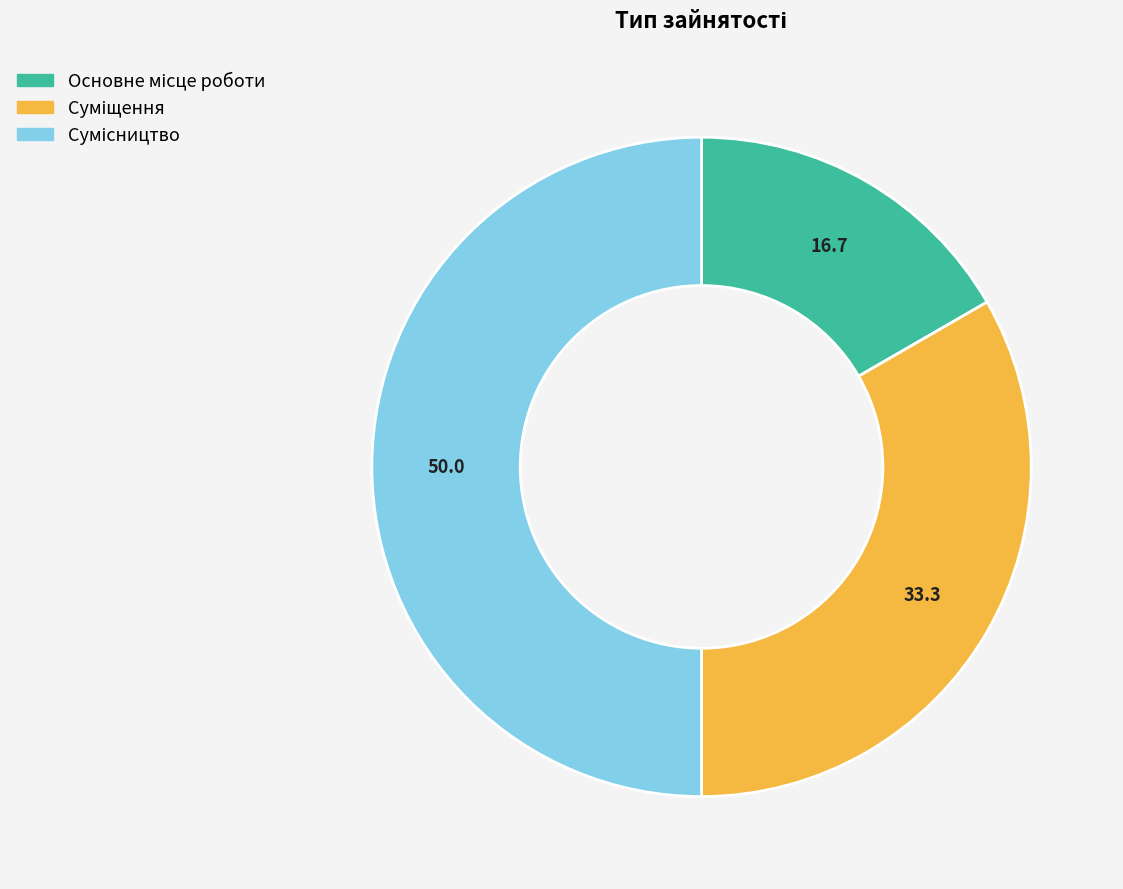

To the nearest percent, what portion does Основне місце роботи represent?

17%